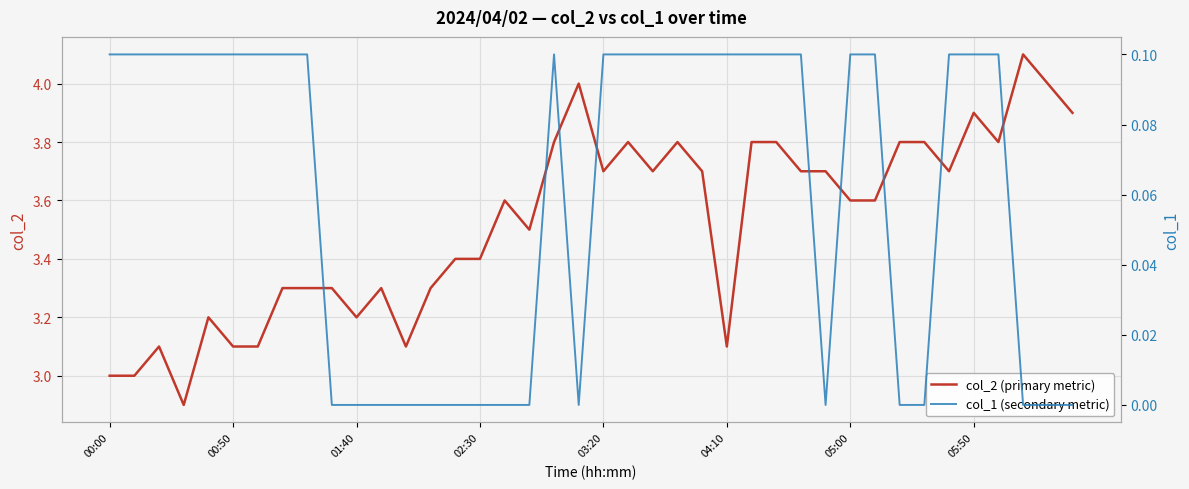

At how many categories does at least one series exceed 3?

37